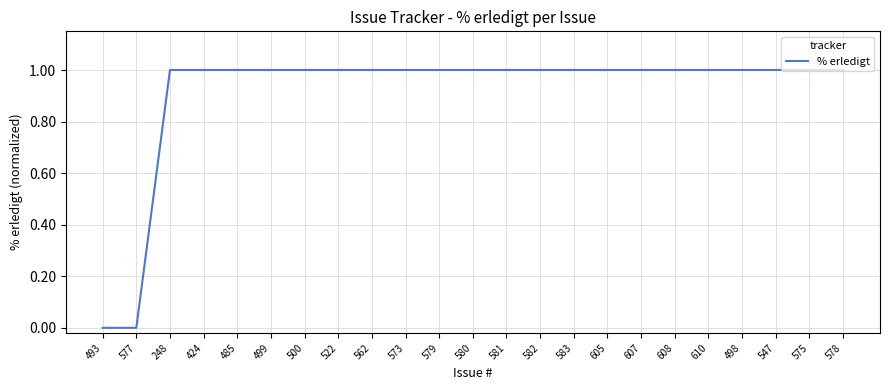

Between 578 and 577, which is larger?

578